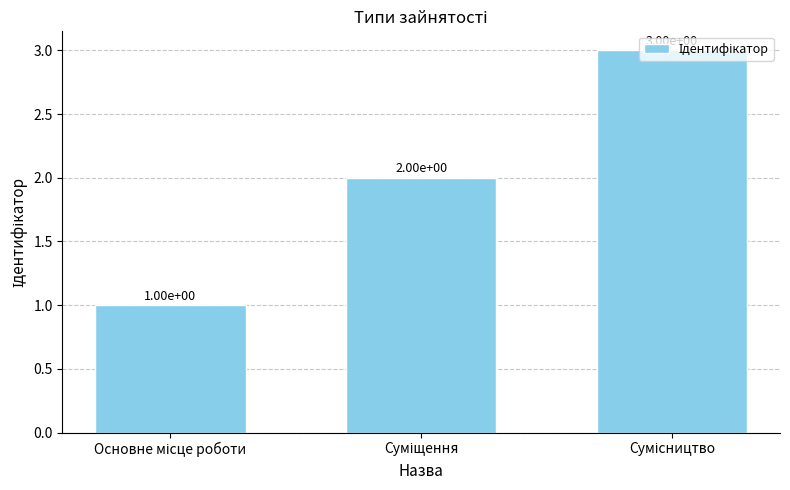

What is the value of the 1st bar from the left?

1